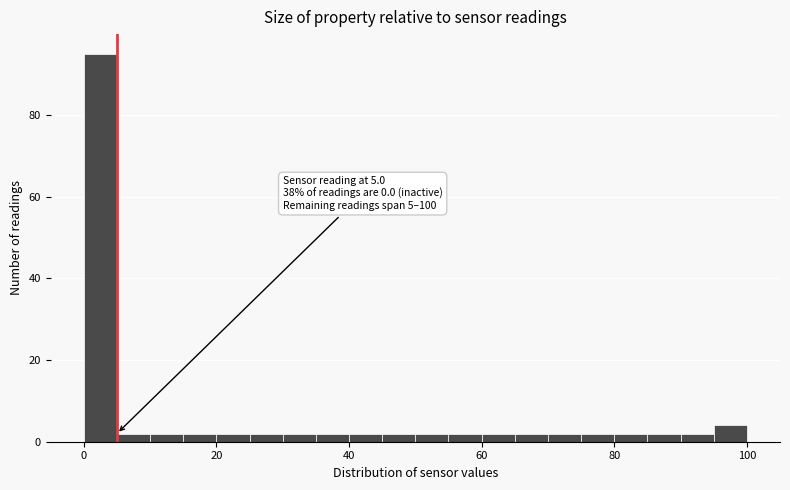

Read against the x-axis, roughly where is the centre of the tallest bar?

2